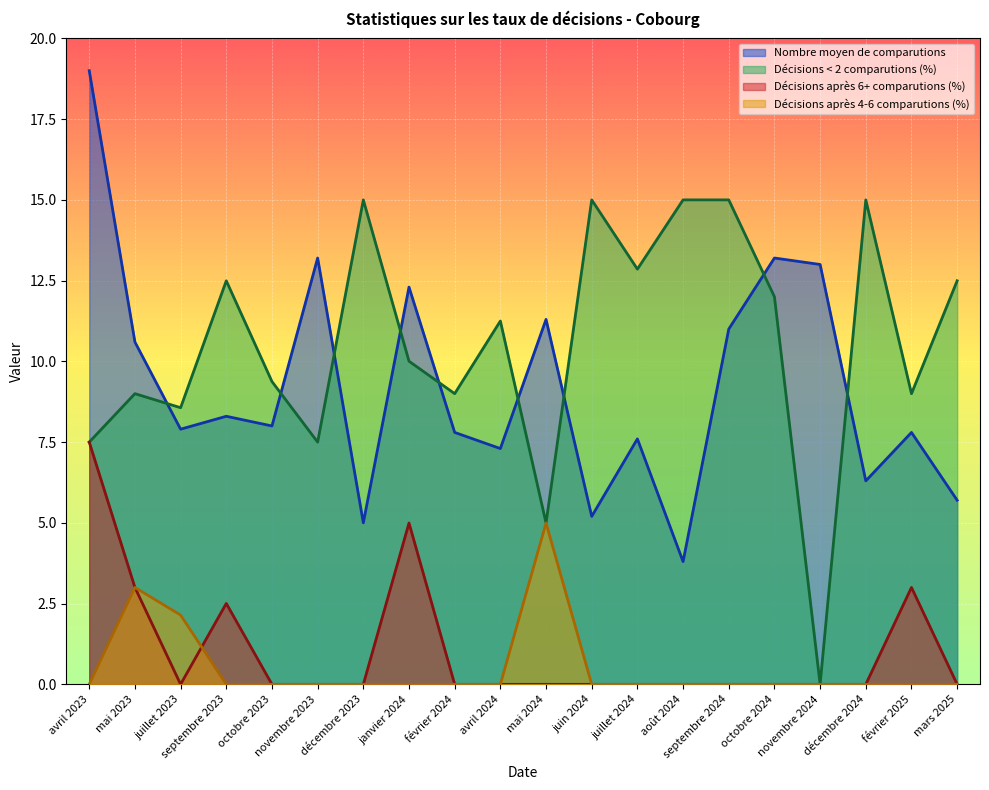

How many interior local peaks does the Décisions après 6+ comparutions (%) series have?

3